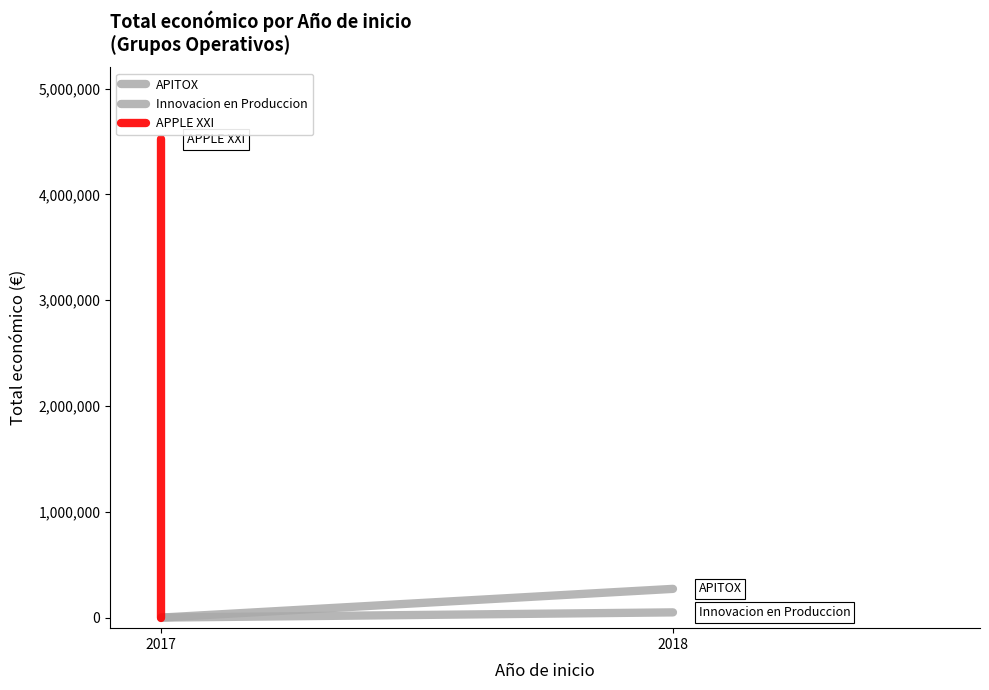

What is the difference between the APITOX values at 2018 and 2017?

271552